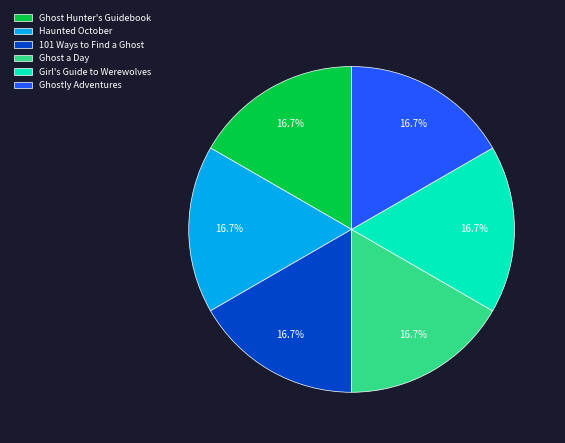

Do Haunted October and Ghost Hunter's Guidebook together represent more than half of the pie?

No